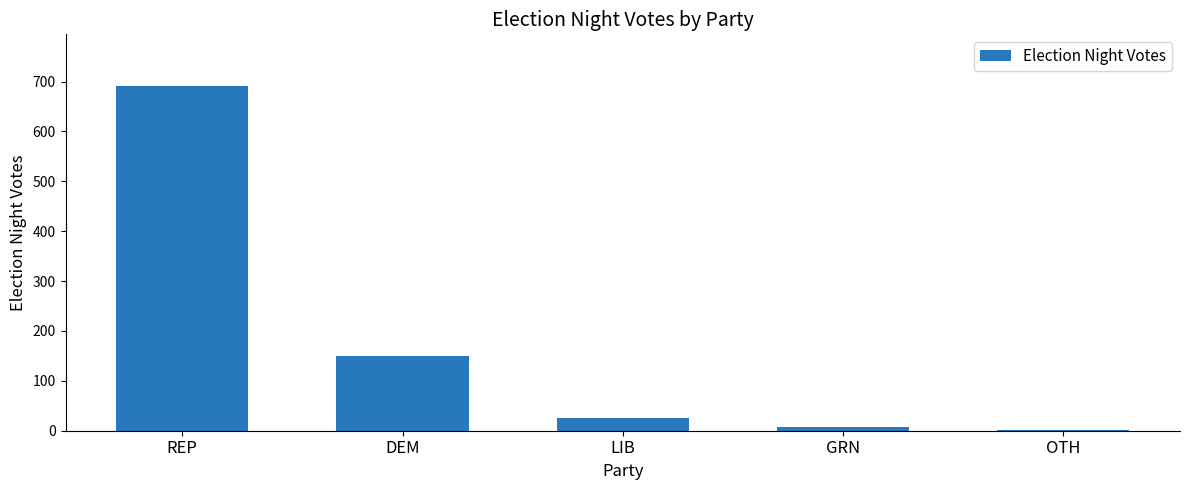

Between REP and LIB, which is larger?

REP